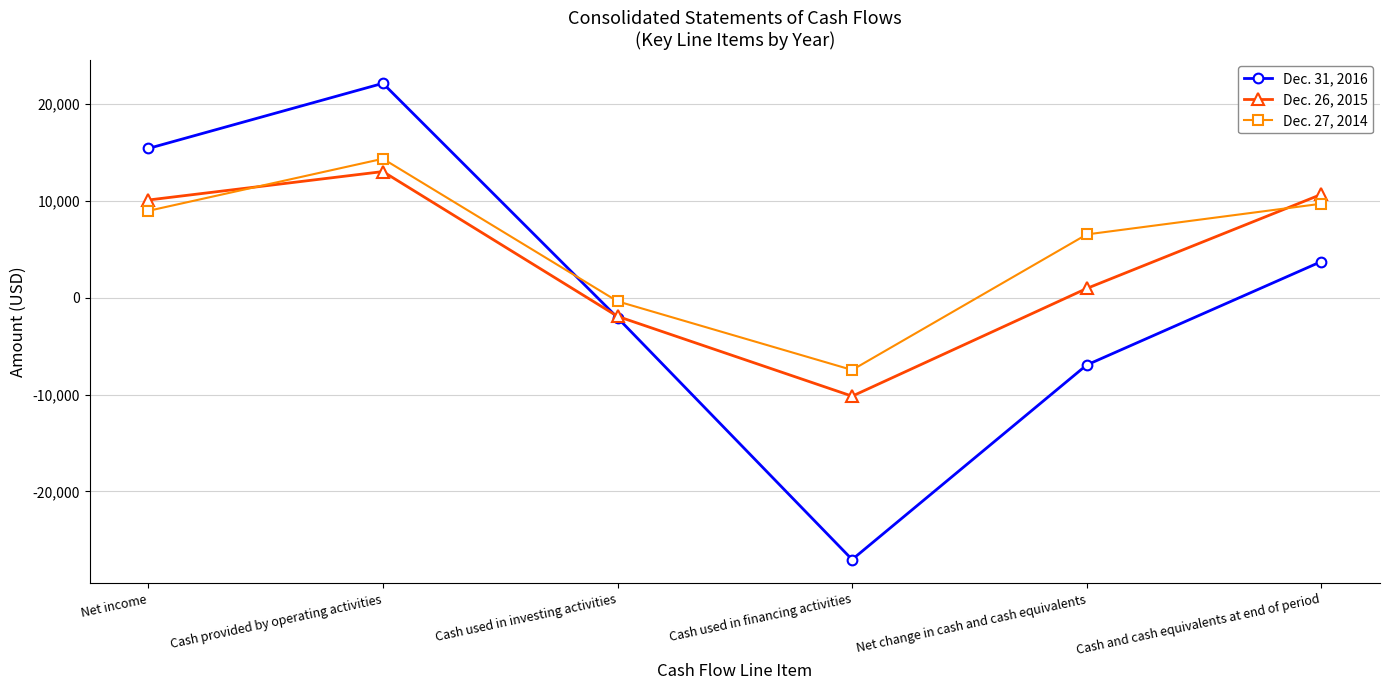

List the series in order of their peak value, highest first.

Dec. 31, 2016, Dec. 27, 2014, Dec. 26, 2015